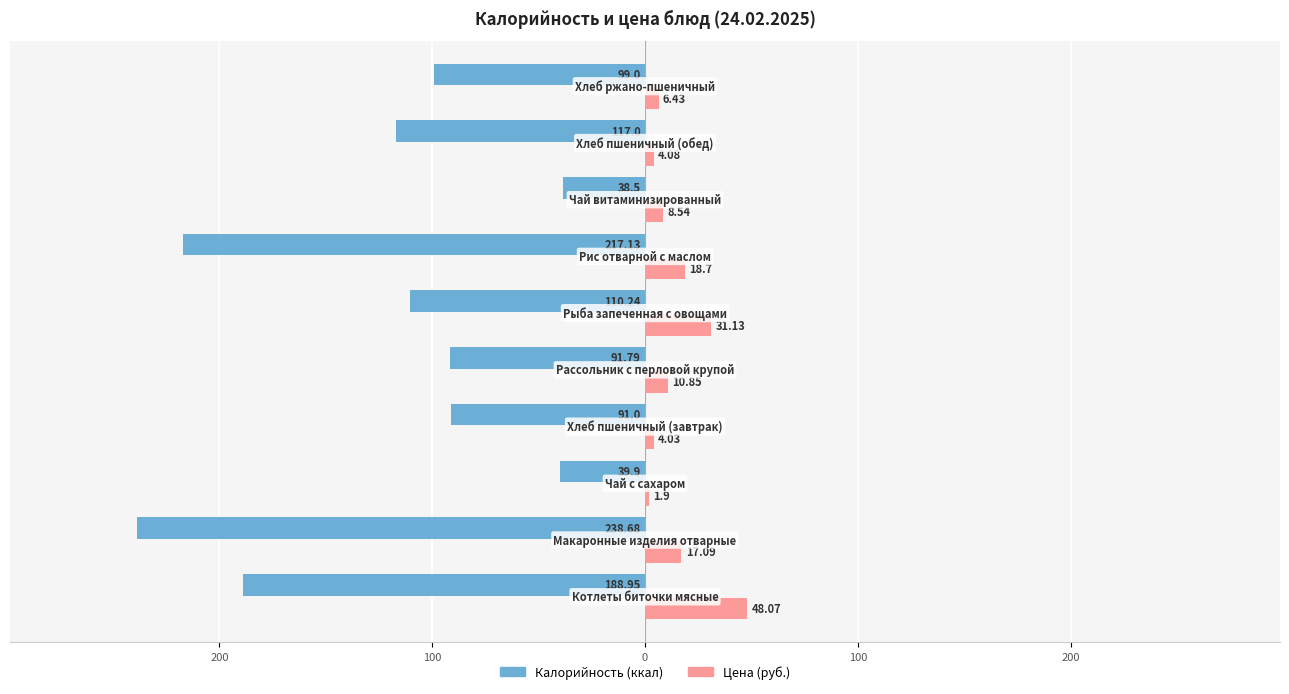

Reading right to left, transcribe all the data shown in this chart.

Калорийность: -99.0	-117.0	-38.5	-217.1	-110.2	-91.8	-91.0	-39.9	-238.7	-188.9
Цена: 6.4	4.1	8.5	18.7	31.1	10.8	4.0	1.9	17.1	48.1